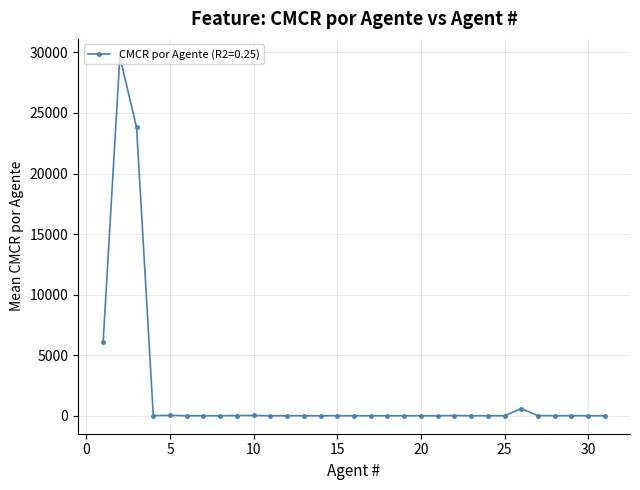

What is the maximum value shown in the chart?

29635.9